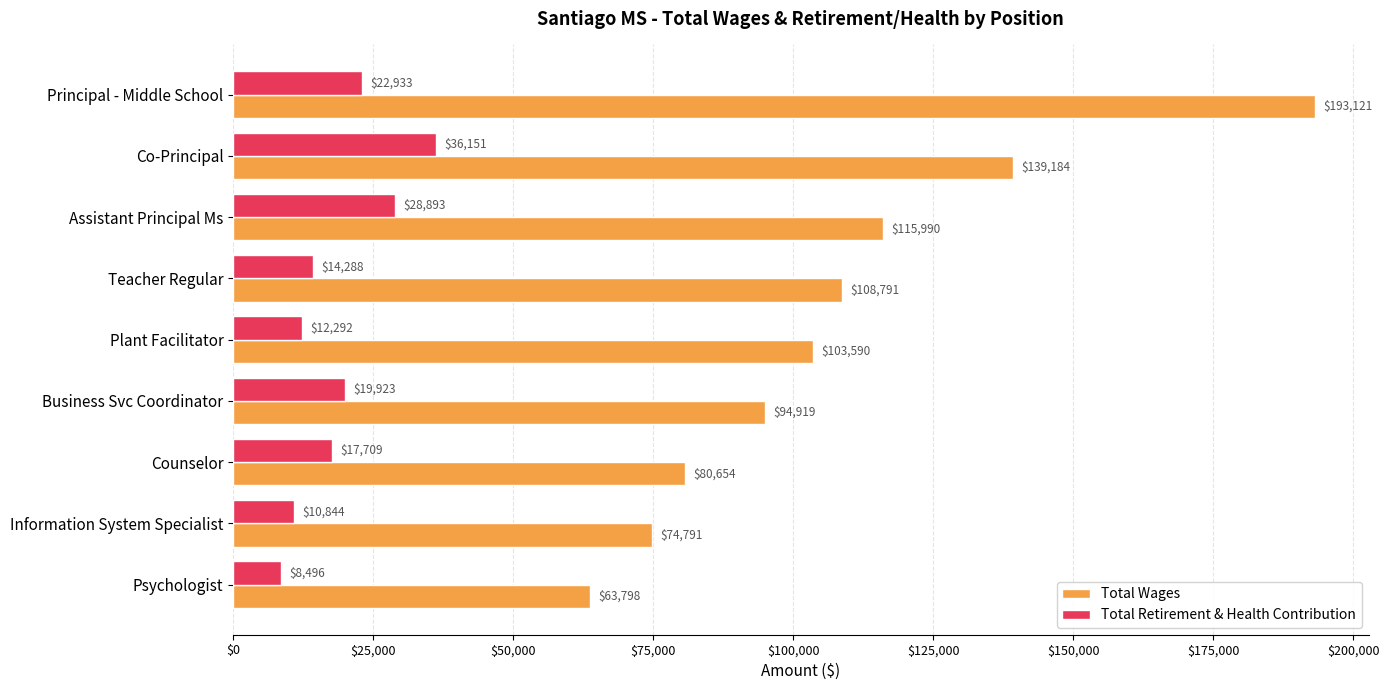

Between Principal - Middle School and Teacher Regular, which series saw the biggest shift?

Total Wages